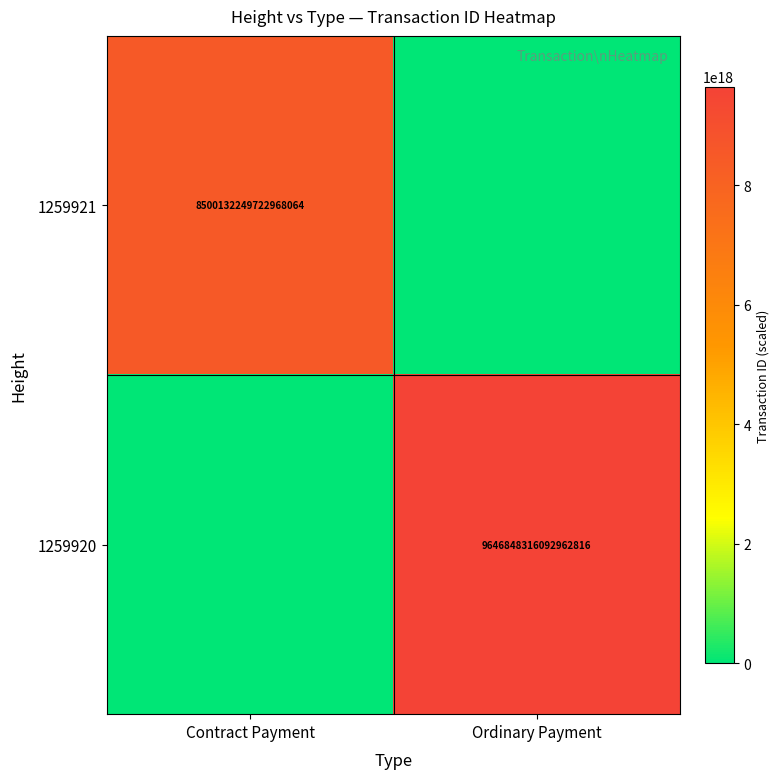

At how many categories does at least one series exceed 4991995744921752576?

2